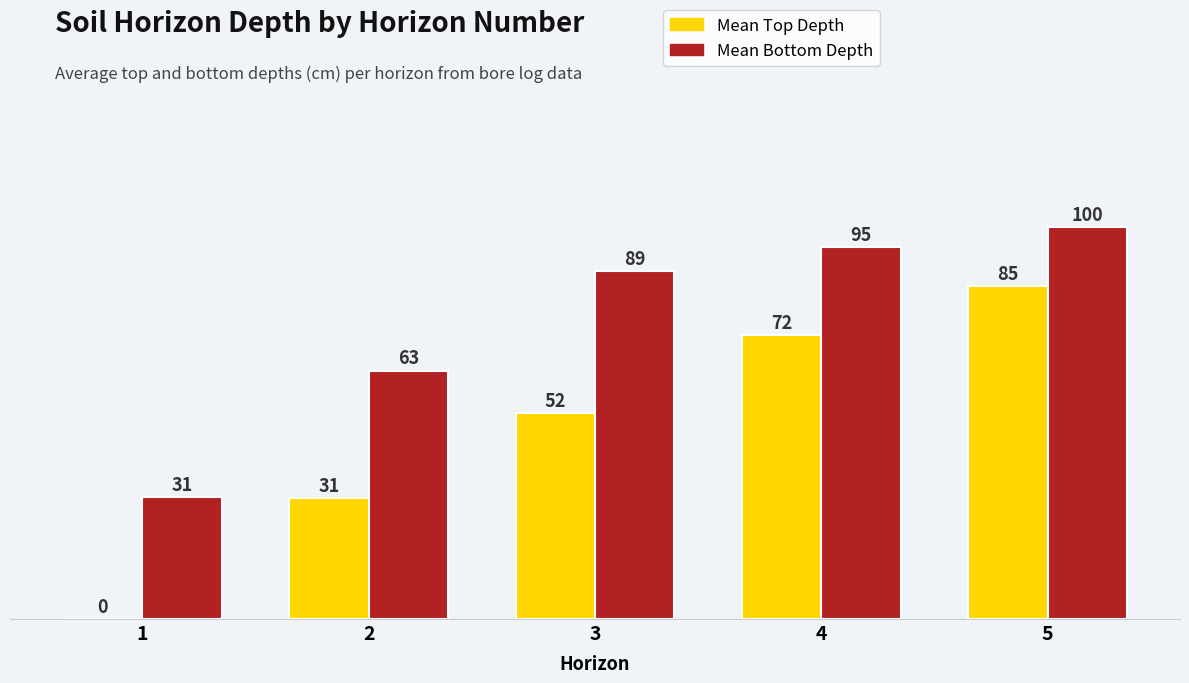

How many groups of bars are there?

5